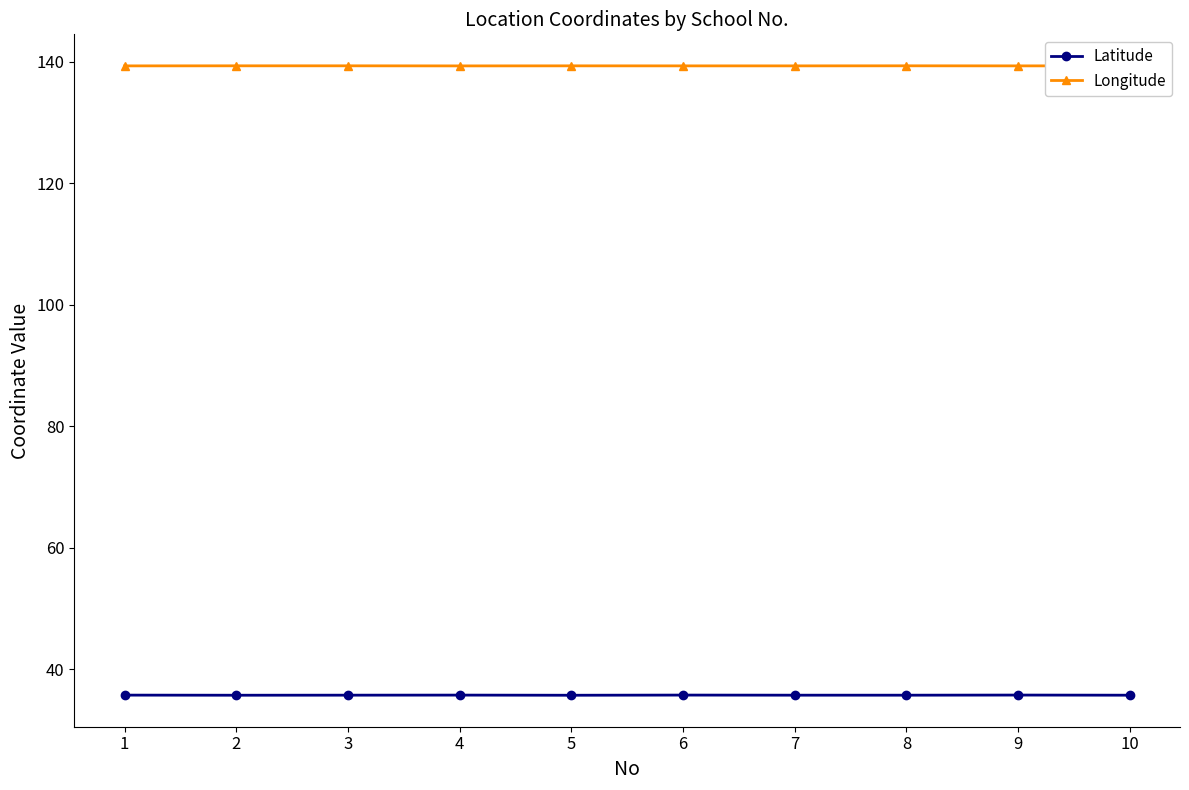

Rank the series by their maximum value, from highest to lowest.

Longitude, Latitude